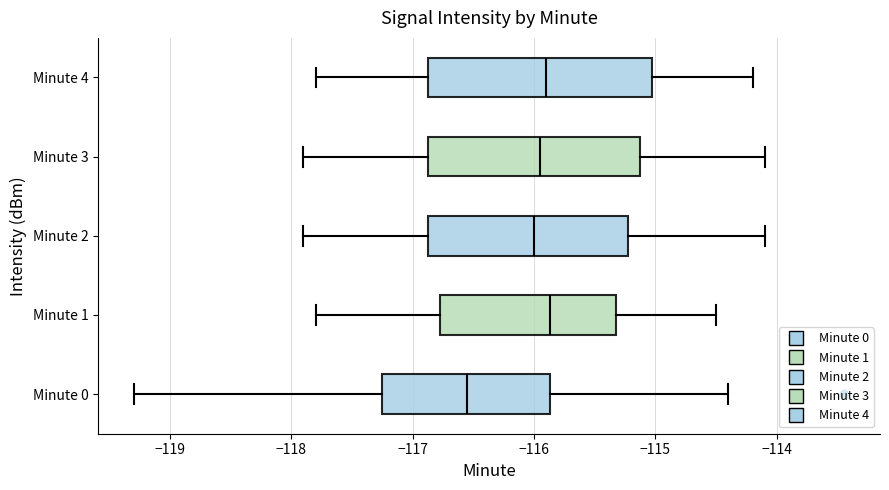

Reading bottom to top, read every box against the x-axis: the position of its median line, the range the box covers, and the ends of its whiskers. The values are not printed on the chart, so give them approximately, as read against the axis.

Minute 0: median -116.6, box -117.3 to -115.9, whiskers -119.3 to -114.4
Minute 1: median -115.9, box -116.8 to -115.3, whiskers -117.8 to -114.5
Minute 2: median -116.0, box -116.9 to -115.2, whiskers -117.9 to -114.1
Minute 3: median -115.9, box -116.9 to -115.1, whiskers -117.9 to -114.1
Minute 4: median -115.9, box -116.9 to -115.0, whiskers -117.8 to -114.2